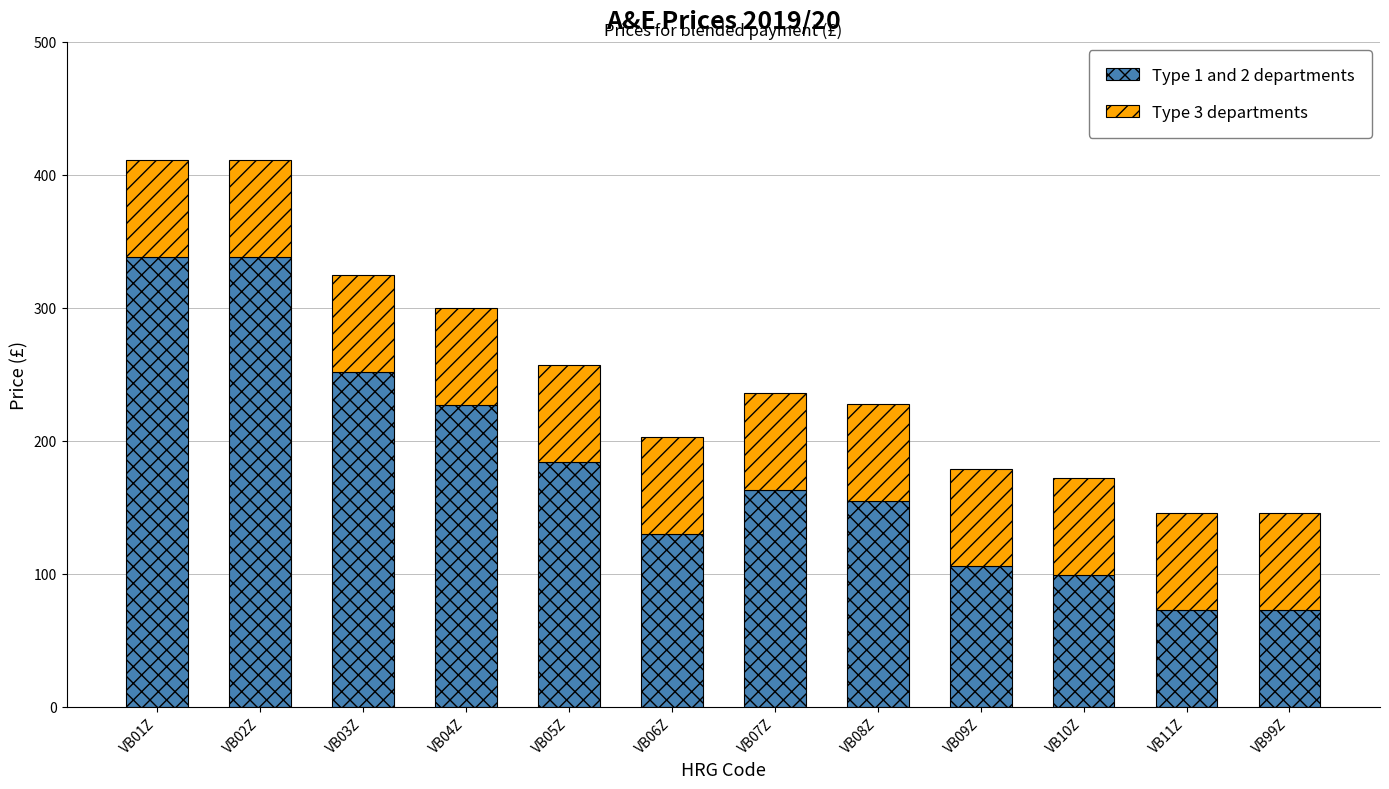

The value of Type 1 and 2 departments at VB04Z is 88. True or false?

False